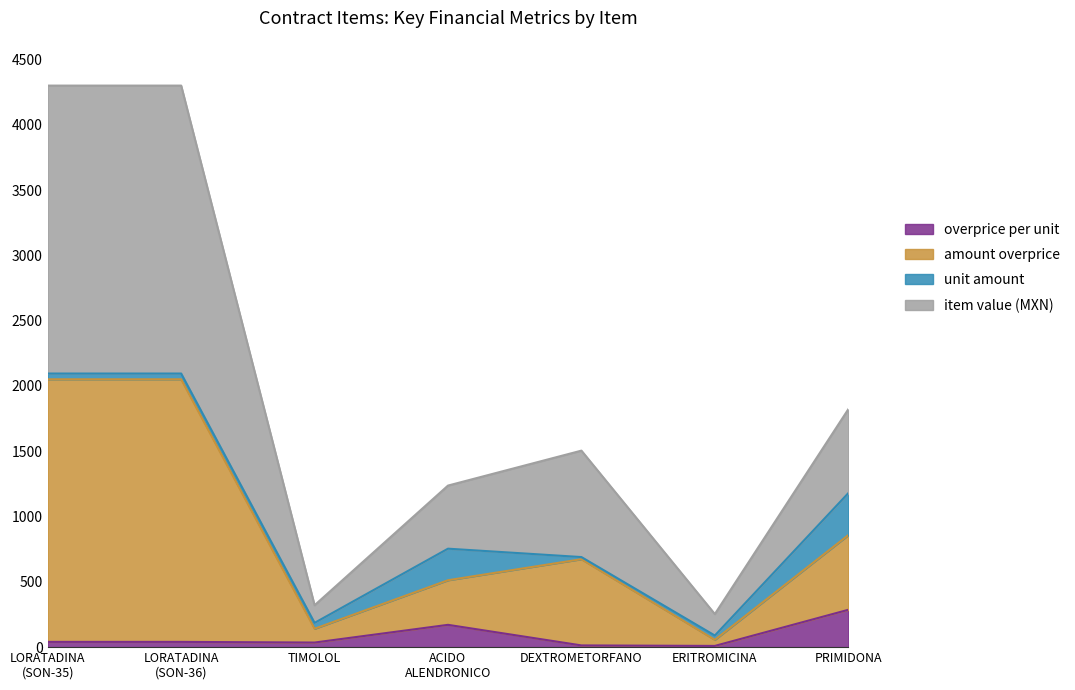

True or false: contracts.items.unit.value.overpriceMxIMSS and contracts.items.unit.value.amountOverpriceMxIMSS cross at least once.

False